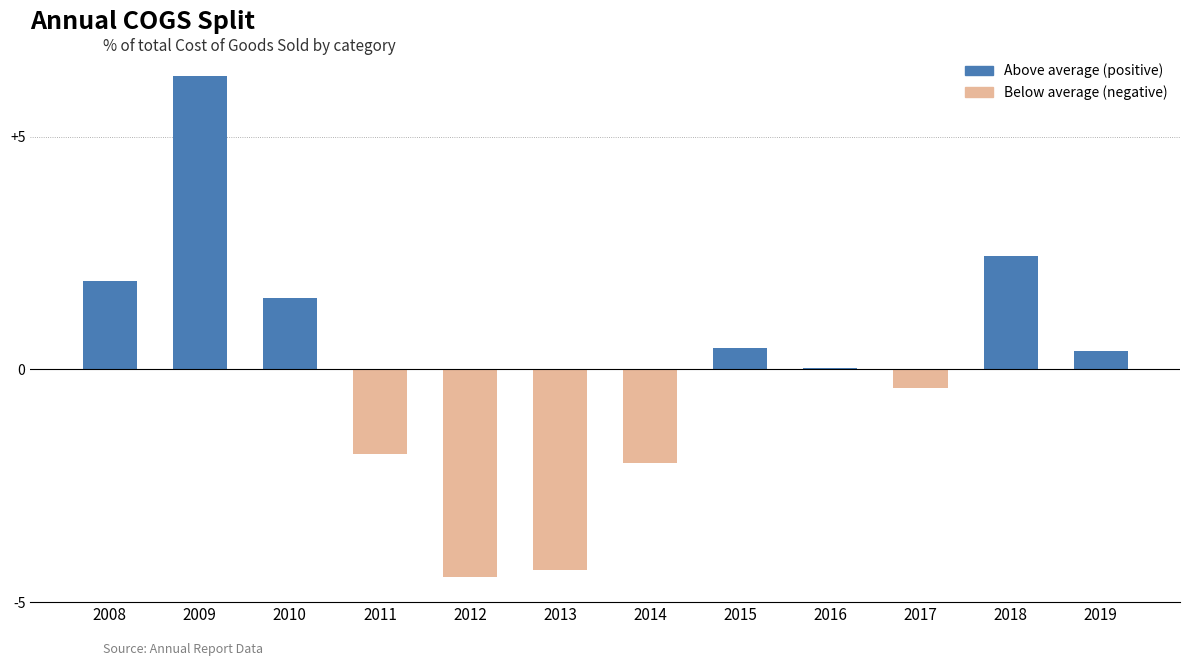

What is the greatest value displayed?

6.3